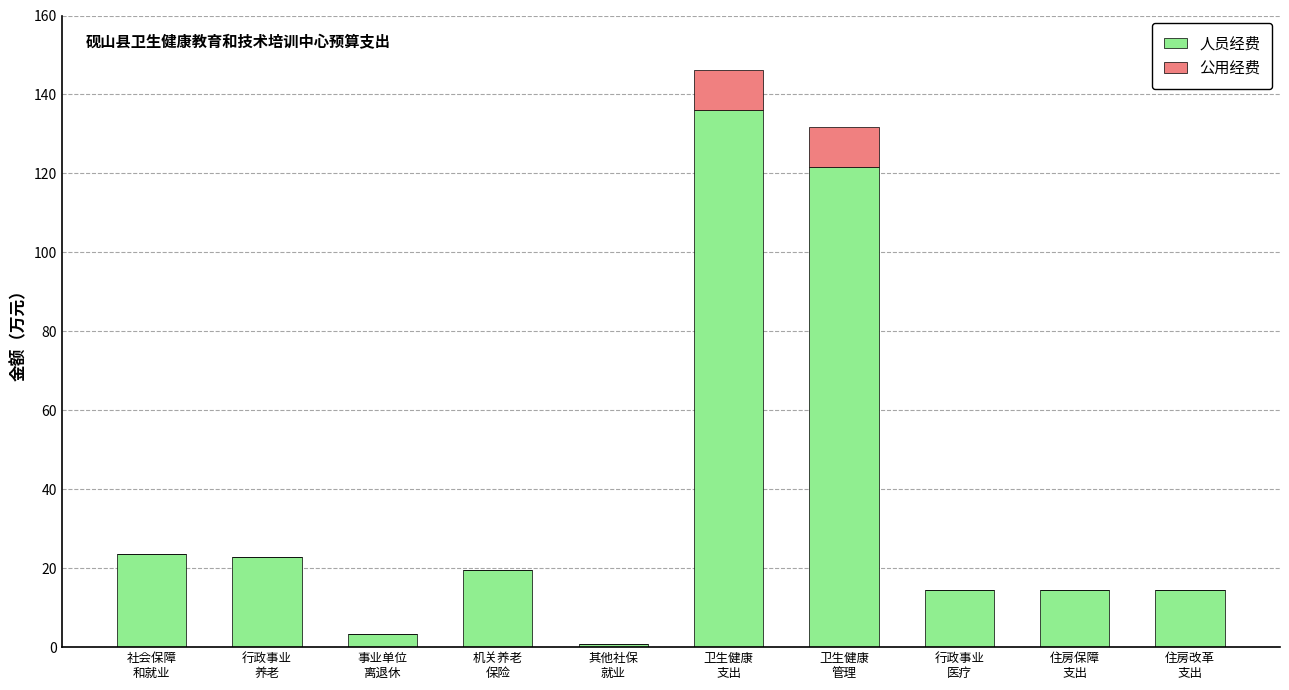

What is the maximum value for 人员经费?

136.0